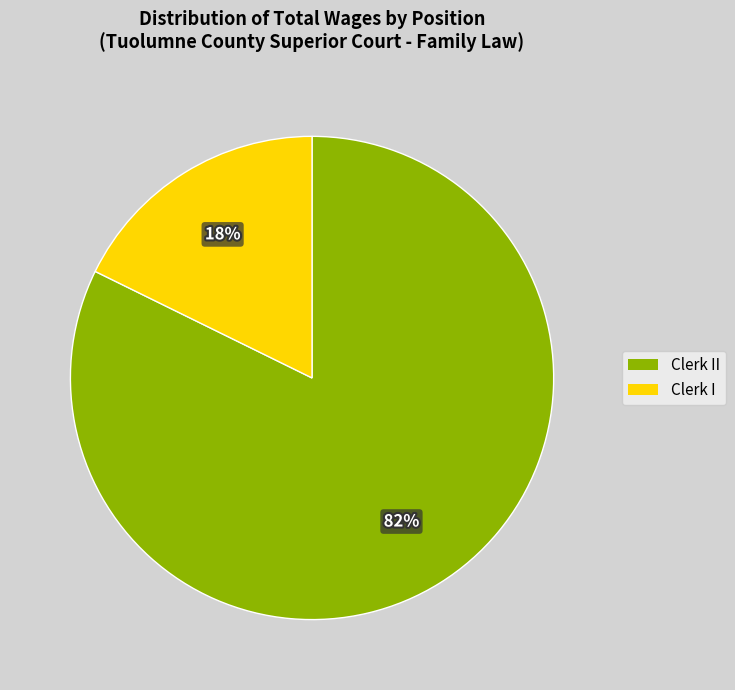

Is there any slice that represents more than half of the pie?

Yes